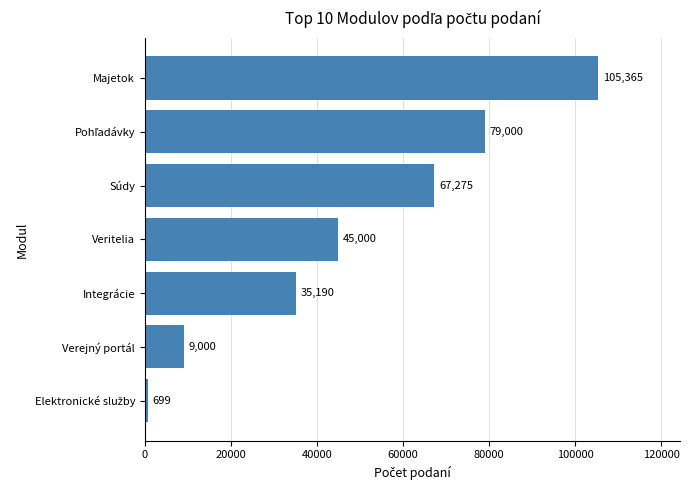

What is the change in value from Verejný portál to Súdy?

+58275